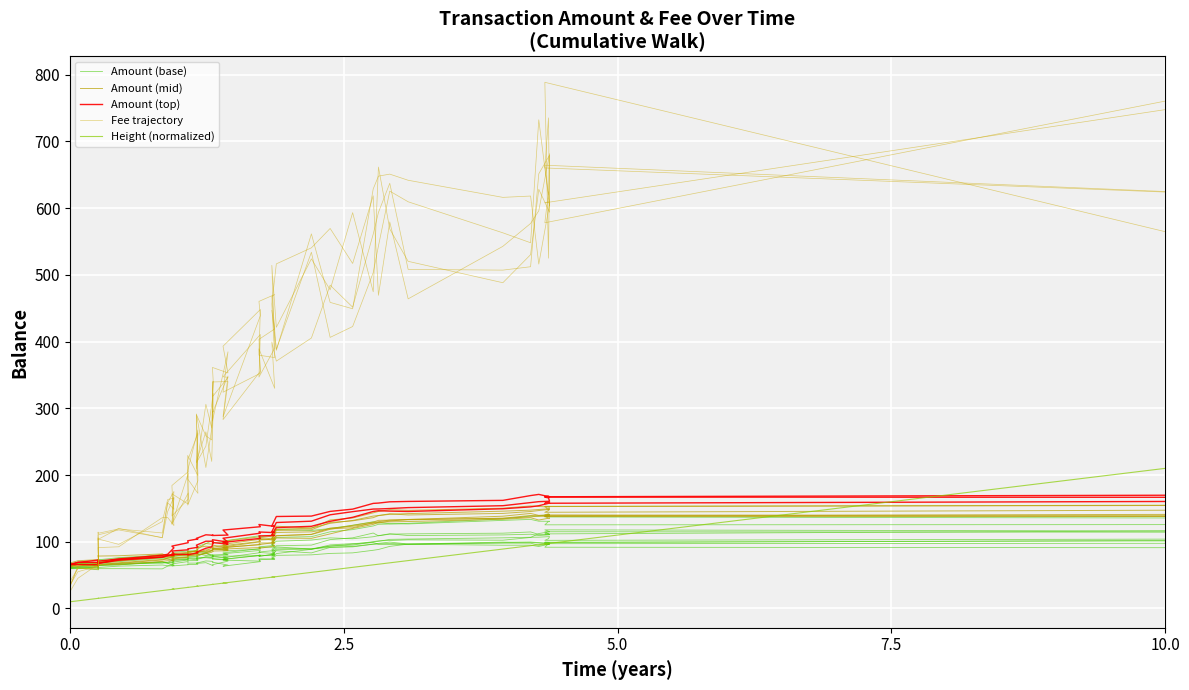

What is the value of the Amount (base) point at the 10th from the left?

72.2